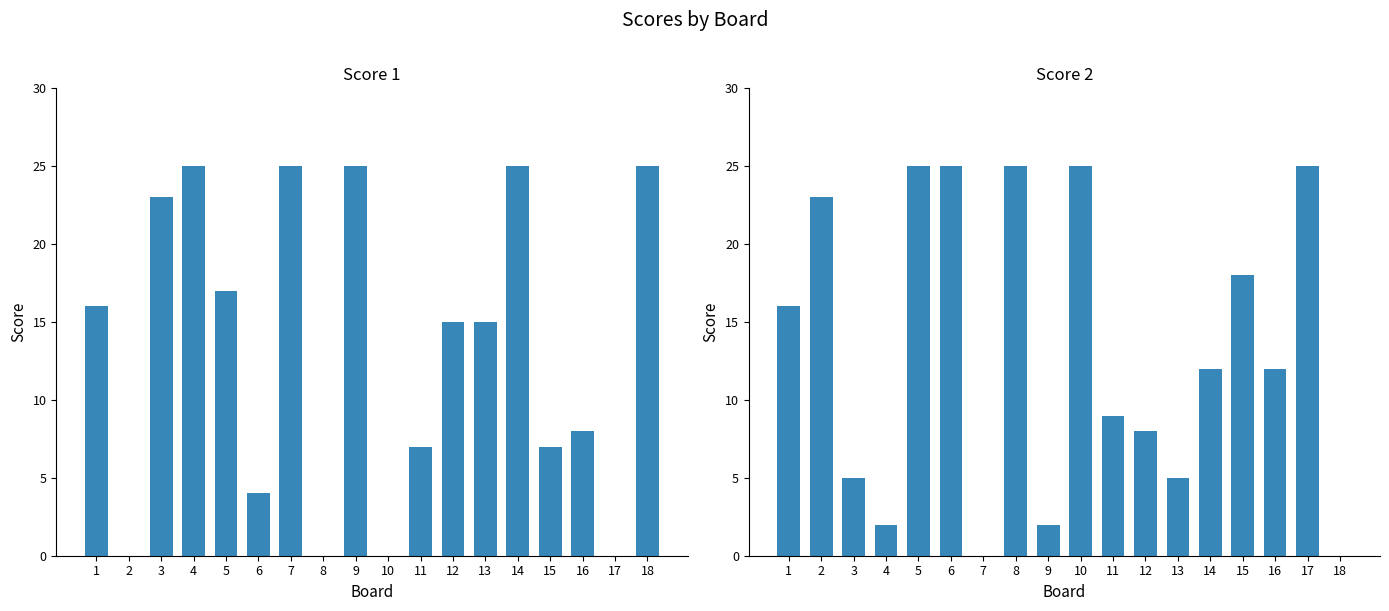

At which label does Score 2 first exceed 12?

1